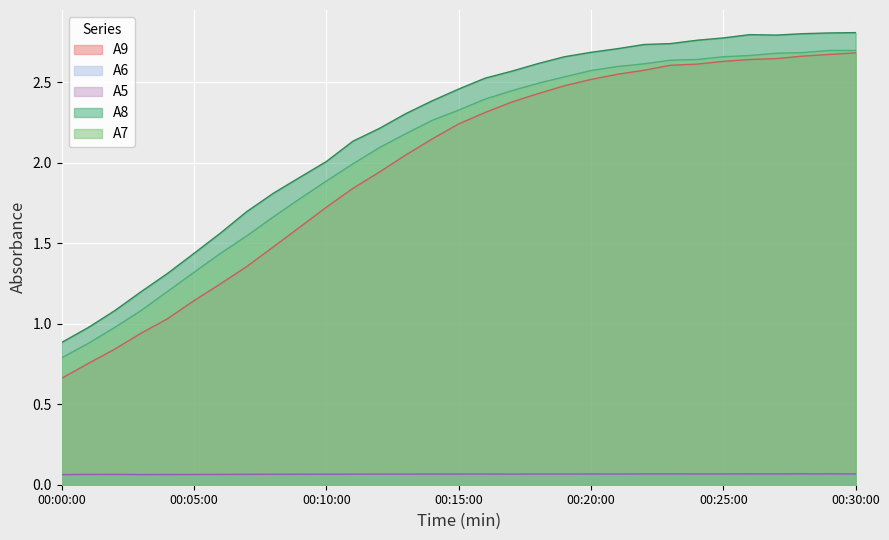

Reading left to right, what are all the values shown in this chart?

A7: 0.8	0.9	1.0	1.1	1.2	1.3	1.4	1.5	1.7	1.8	1.9	2.0	2.1	2.2	2.3	2.3	2.4	2.4	2.5	2.5	2.6	2.6	2.6	2.6	2.6	2.7	2.7	2.7	2.7	2.7	2.7
A8: 0.9	1.0	1.1	1.2	1.3	1.4	1.6	1.7	1.8	1.9	2.0	2.1	2.2	2.3	2.4	2.5	2.5	2.6	2.6	2.7	2.7	2.7	2.7	2.7	2.8	2.8	2.8	2.8	2.8	2.8	2.8
A9: 0.7	0.8	0.8	0.9	1.0	1.1	1.2	1.4	1.5	1.6	1.7	1.8	1.9	2.0	2.1	2.2	2.3	2.4	2.4	2.5	2.5	2.6	2.6	2.6	2.6	2.6	2.6	2.6	2.7	2.7	2.7
A6: 0.1	0.1	0.1	0.1	0.1	0.1	0.1	0.1	0.1	0.1	0.1	0.1	0.1	0.1	0.1	0.1	0.1	0.1	0.1	0.1	0.1	0.1	0.1	0.1	0.1	0.1	0.1	0.1	0.1	0.1	0.1
A5: 0.1	0.1	0.1	0.1	0.1	0.1	0.1	0.1	0.1	0.1	0.1	0.1	0.1	0.1	0.1	0.1	0.1	0.1	0.1	0.1	0.1	0.1	0.1	0.1	0.1	0.1	0.1	0.1	0.1	0.1	0.1